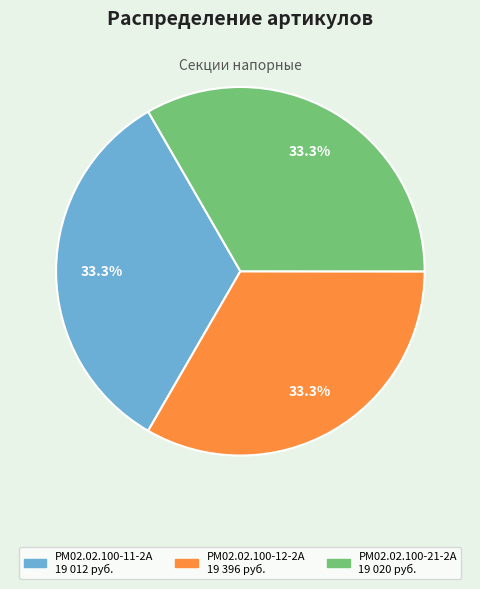

Does any single category account for the majority?

No